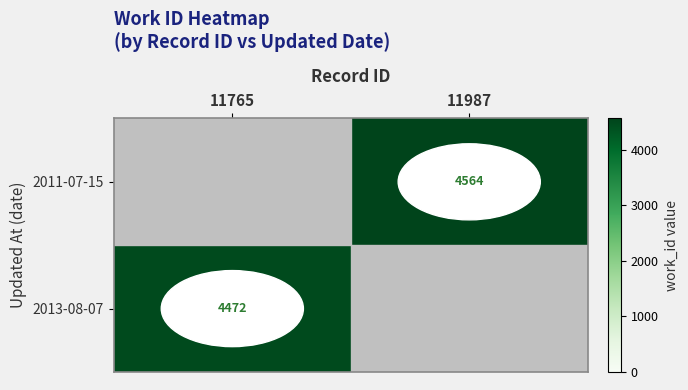

Is it true that 2013-08-07 equals 4472 at 11765?

True